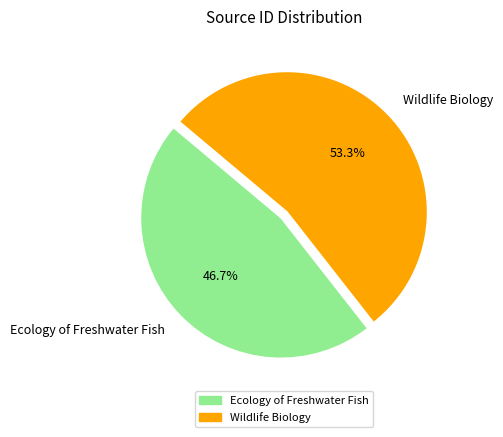

What percentage is the Ecology of Freshwater Fish slice, to the nearest percent?

47%